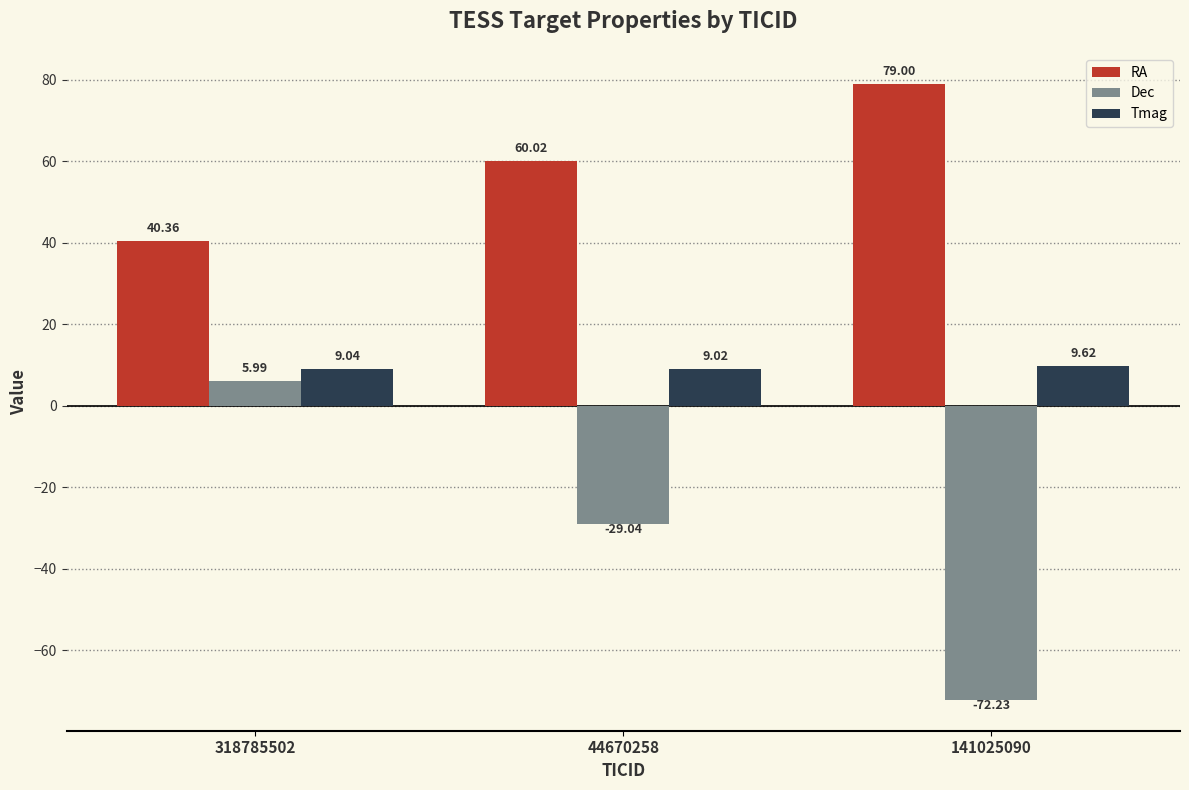

List the series in order of their overall mean, highest first.

RA, Tmag, Dec